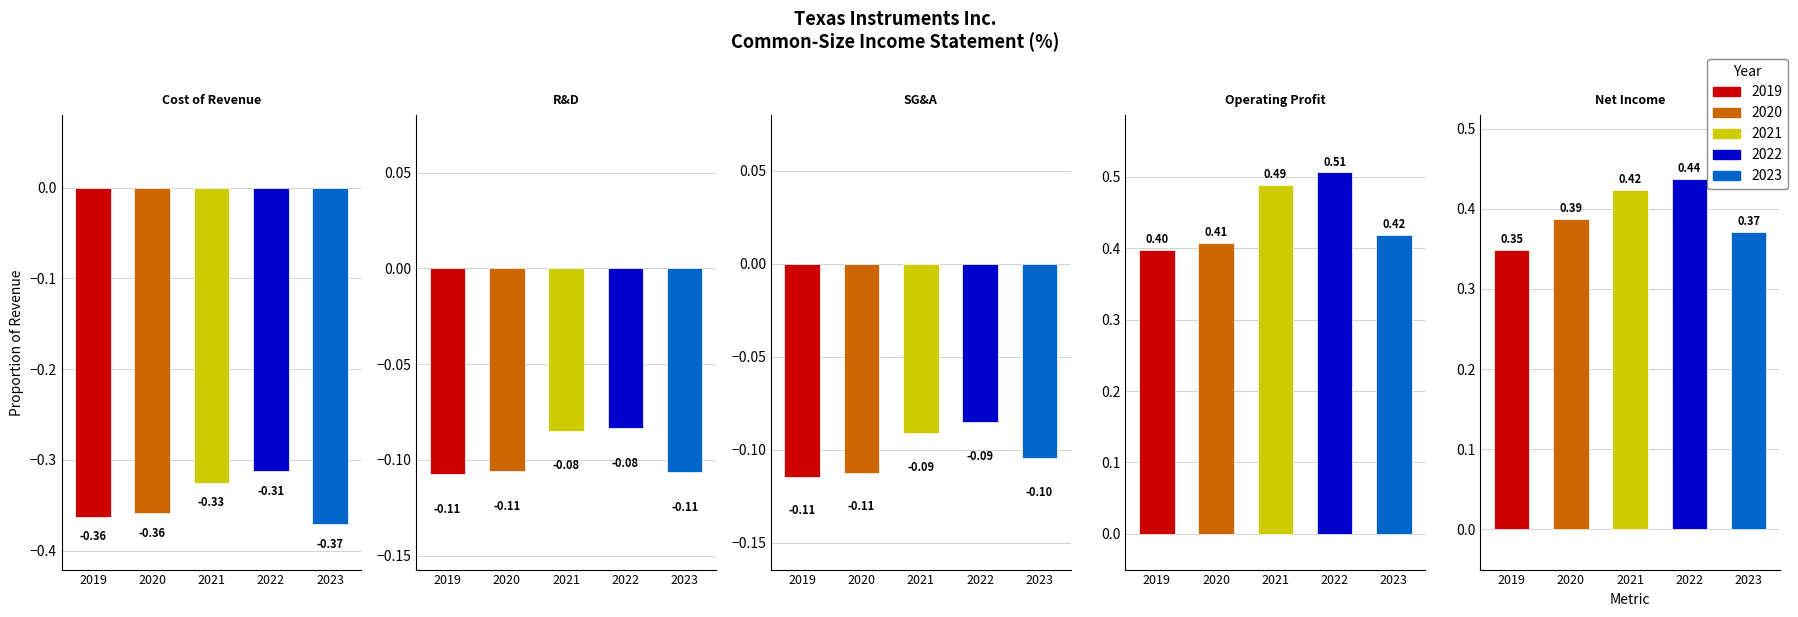

Rank the series at Net Income from highest to lowest value.

2022, 2021, 2020, 2023, 2019